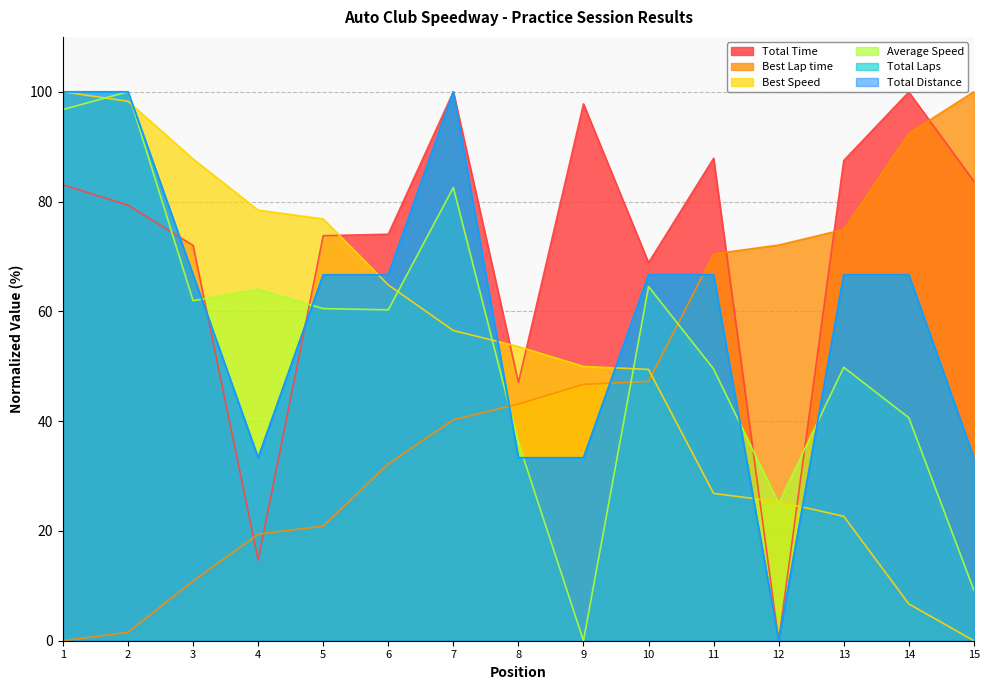

Which series has the widest spread of values?

Total Time